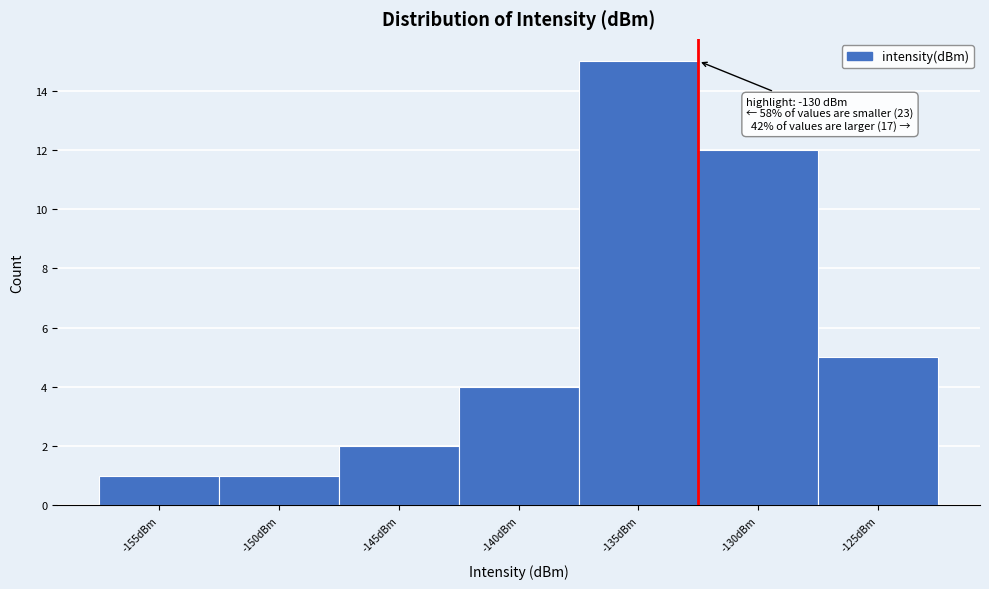

Reading left to right, transcribe all the data shown in this chart.

1	1	2	4	15	12	5